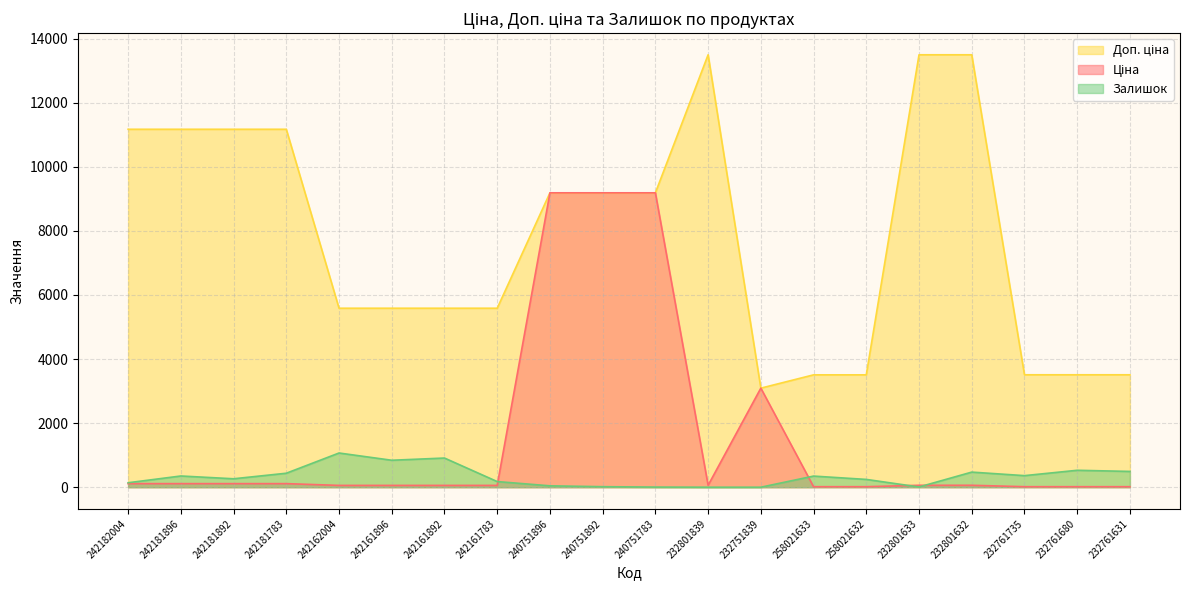

True or false: Доп. ціна and Залишок cross at least once.

False